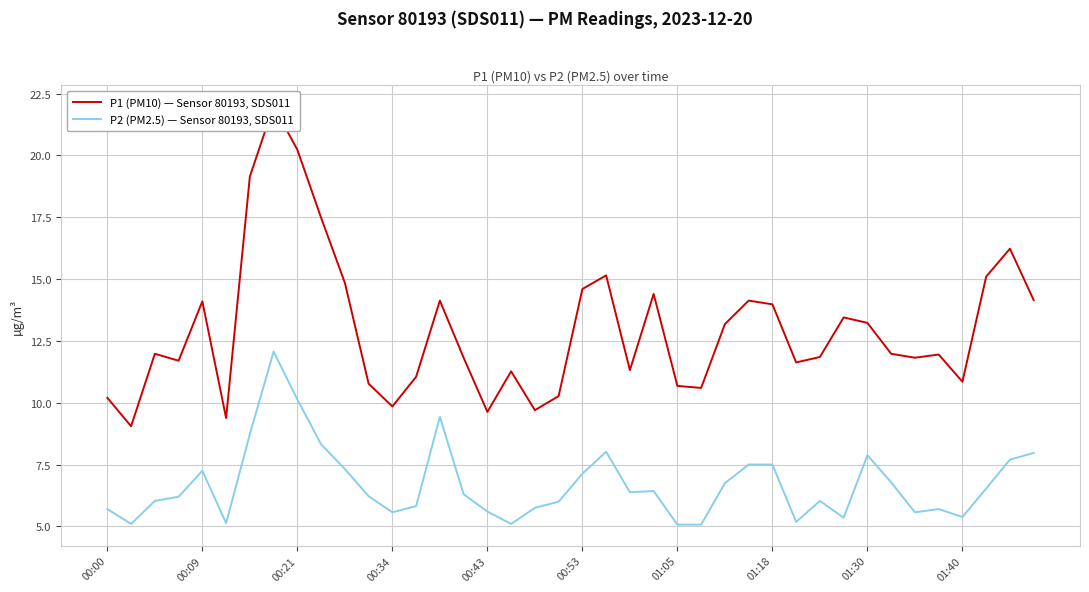

True or false: P2 (PM2.5) — Sensor 80193, SDS011 and P1 (PM10) — Sensor 80193, SDS011 cross at least once.

False